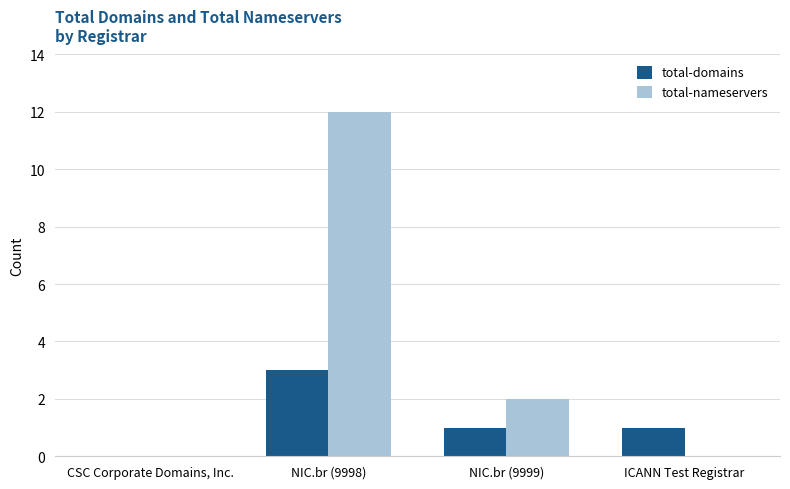

Is the value of total-nameservers at NIC.br (9999) greater than the value of total-domains at NIC.br (9998)?

No